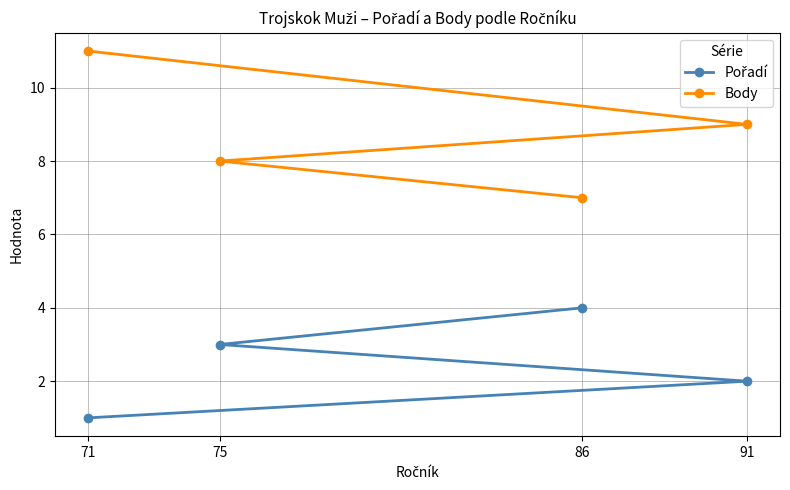

True or false: Pořadí and Body cross at least once.

False